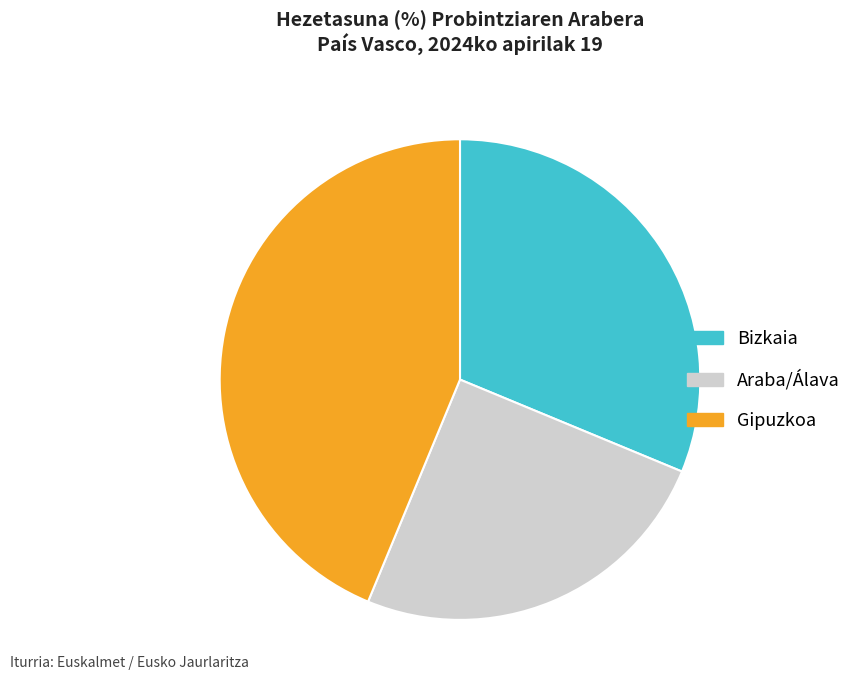

Does any single category account for the majority?

No